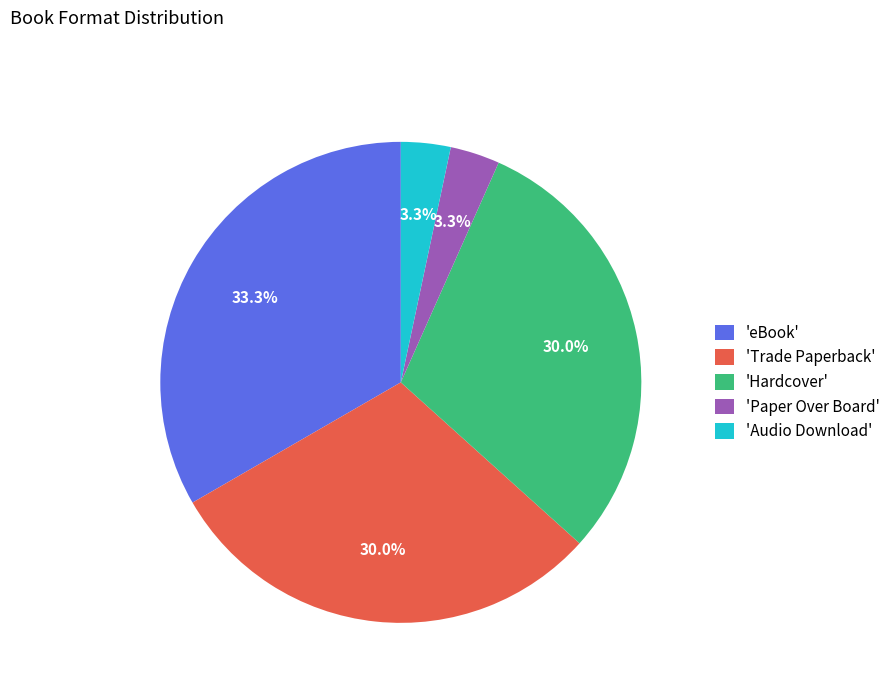

Is there any slice that represents more than half of the pie?

No